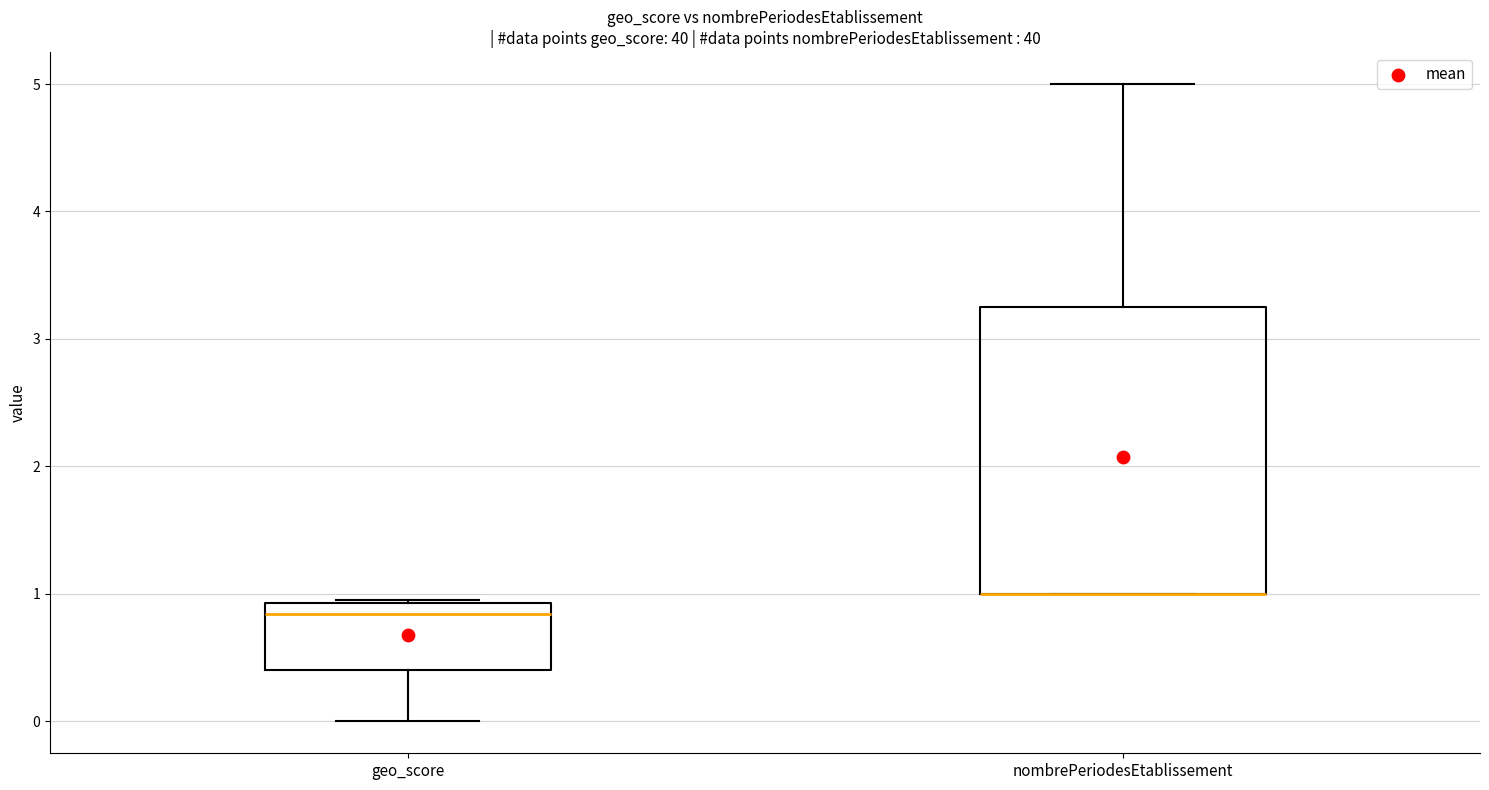

Which box is the tallest, from its lower edge to its upper edge?

nombrePeriodesEtablissement